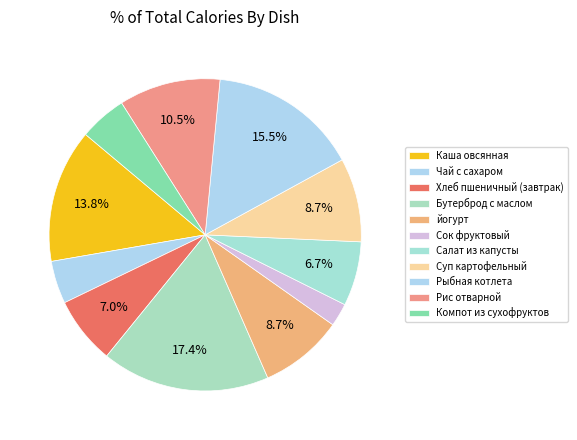

How many slices are in this pie chart?

11